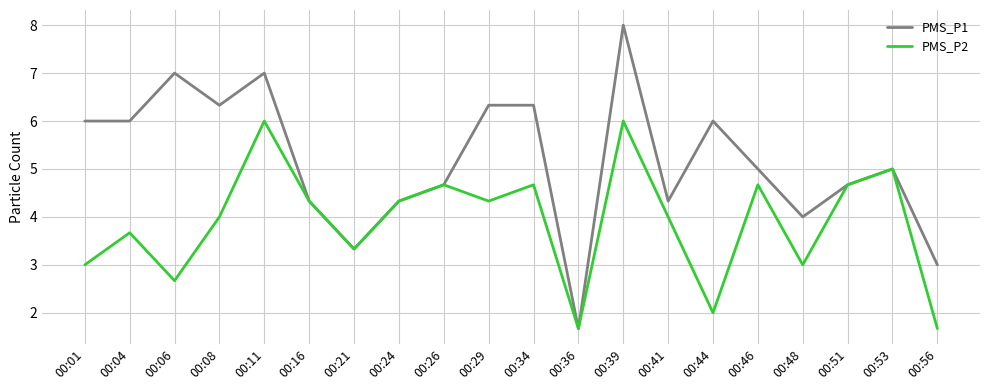

List the series in order of their peak value, highest first.

PMS_P1, PMS_P2